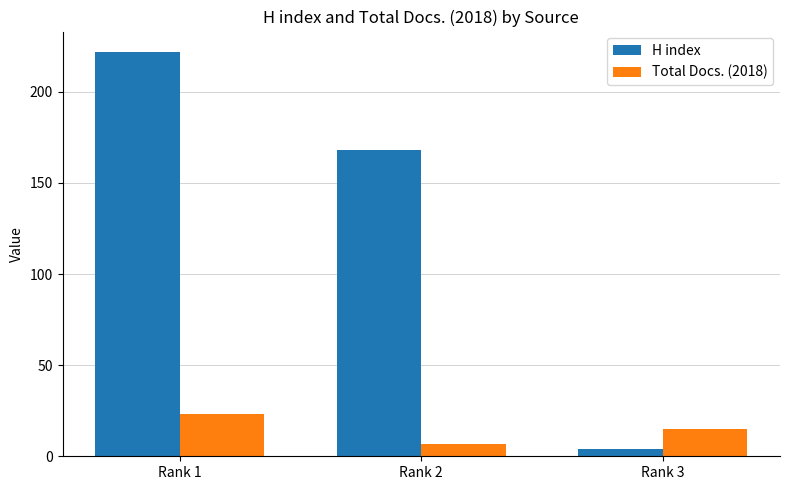

Reading left to right, list all the values displayed in this chart.

H index: Rank 1=222	Rank 2=168	Rank 3=4
Total Docs. (2018): Rank 1=23	Rank 2=7	Rank 3=15